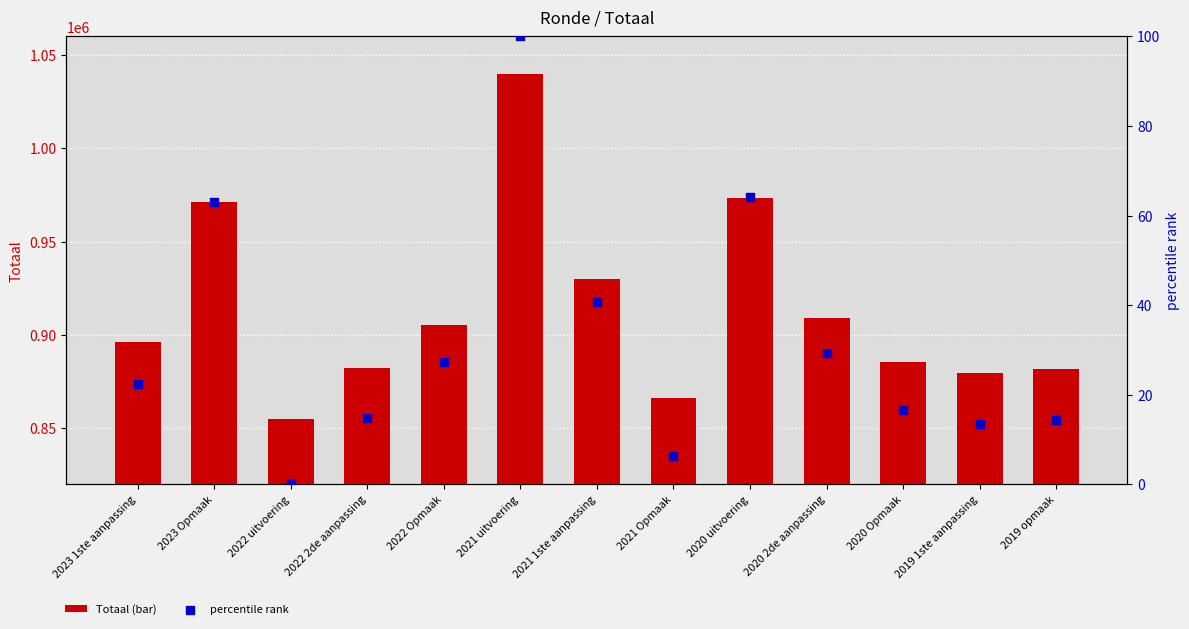

Which series has the largest total across all categories?

Totaal (bar)